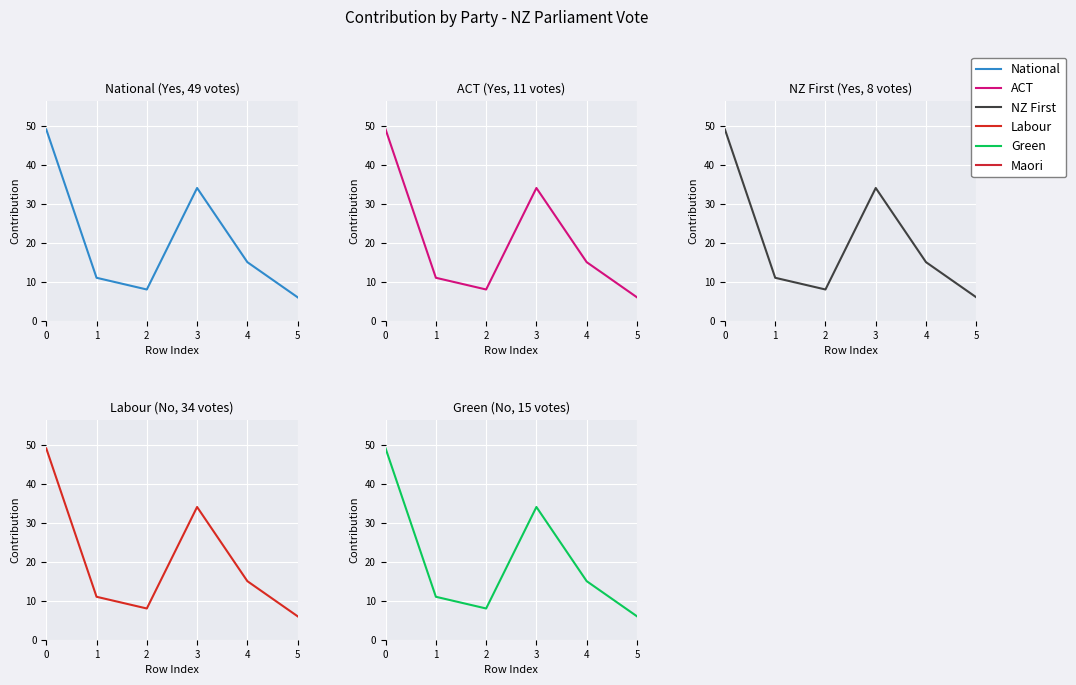

At 5, list the series in order from largest to smallest.

National, ACT, NZ First, Labour, Green